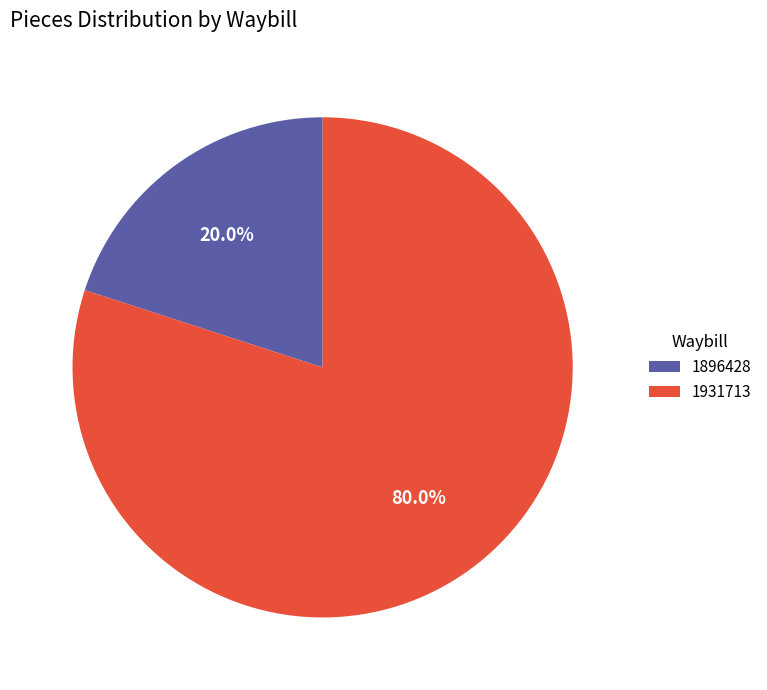

How many segments does this pie chart have?

2